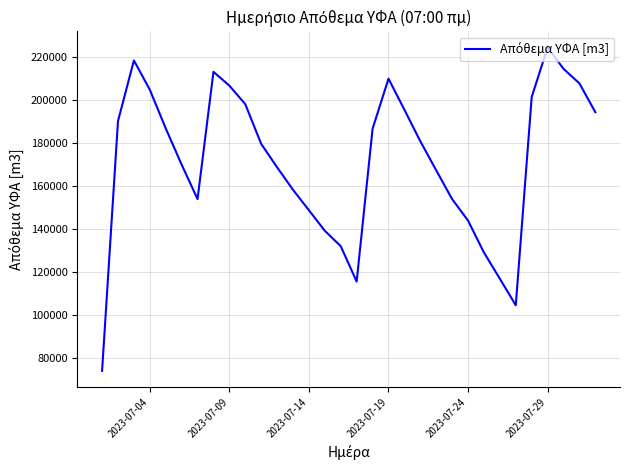

What is the smallest value displayed?

74049.8